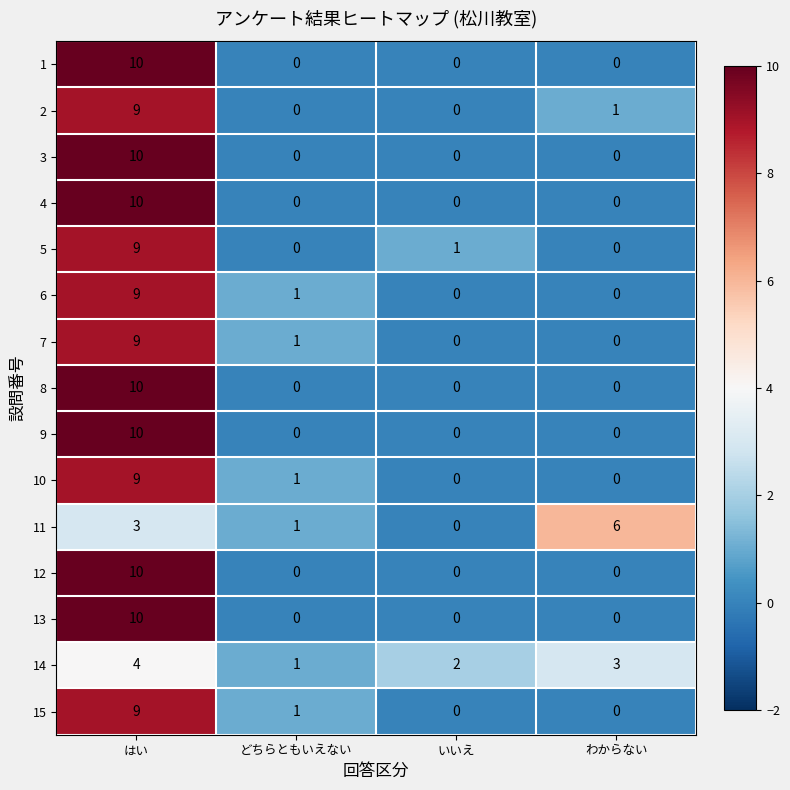

At how many categories does at least one series exceed 0?

4